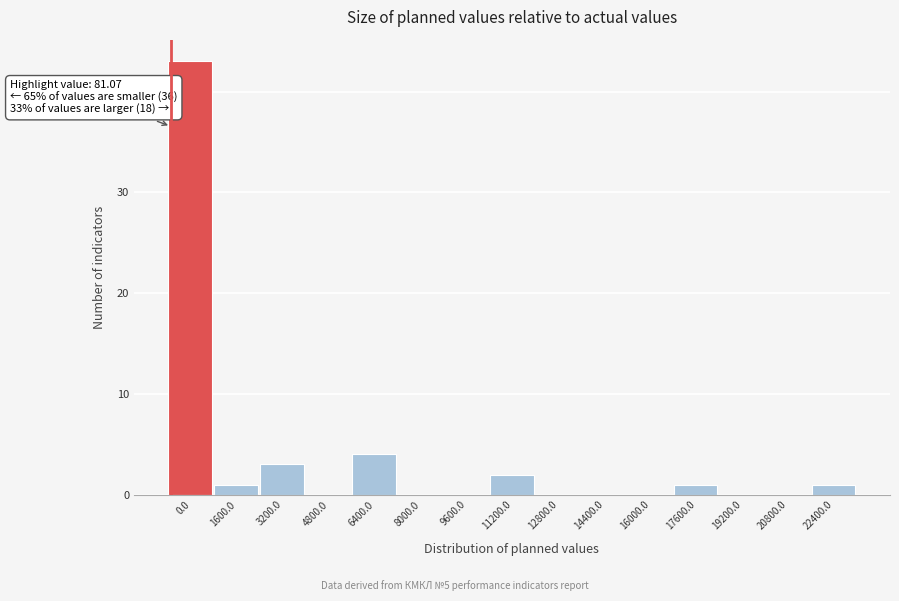

Reading left to right, transcribe all the data shown in this chart.

0.0=43	1600.0=1	3200.0=3	4800.0=0	6400.0=4	8000.0=0	9600.0=0	11200.0=2	12800.0=0	14400.0=0	16000.0=0	17600.0=1	19200.0=0	20800.0=0	22400.0=1